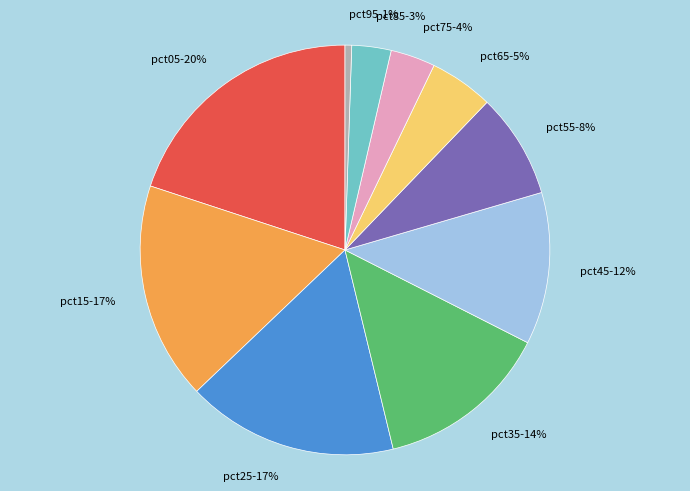

Between pct75 and pct95, which is larger?

pct75